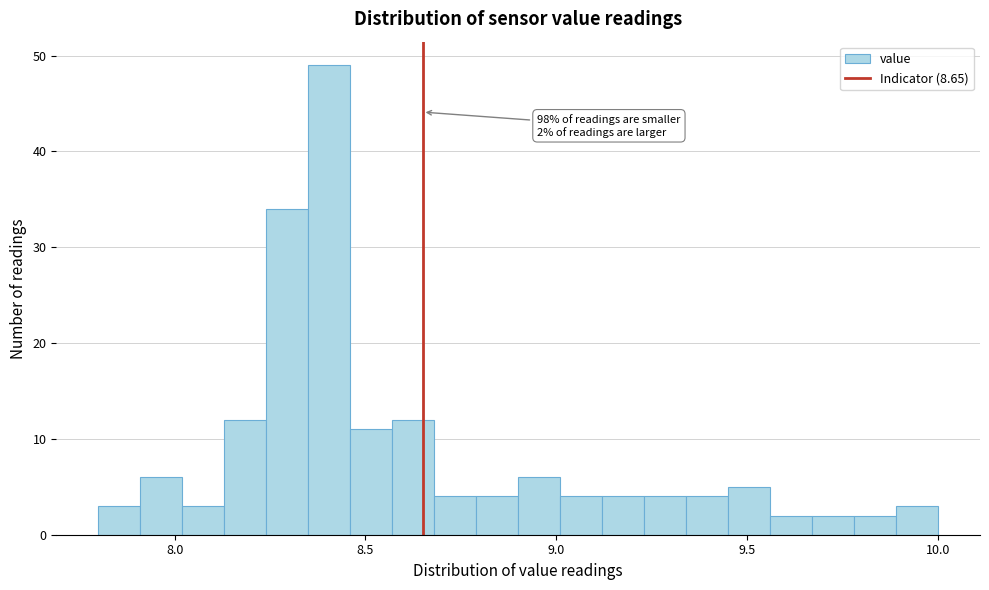

Read against the x-axis, roughly where is the centre of the tallest bar?

8.40